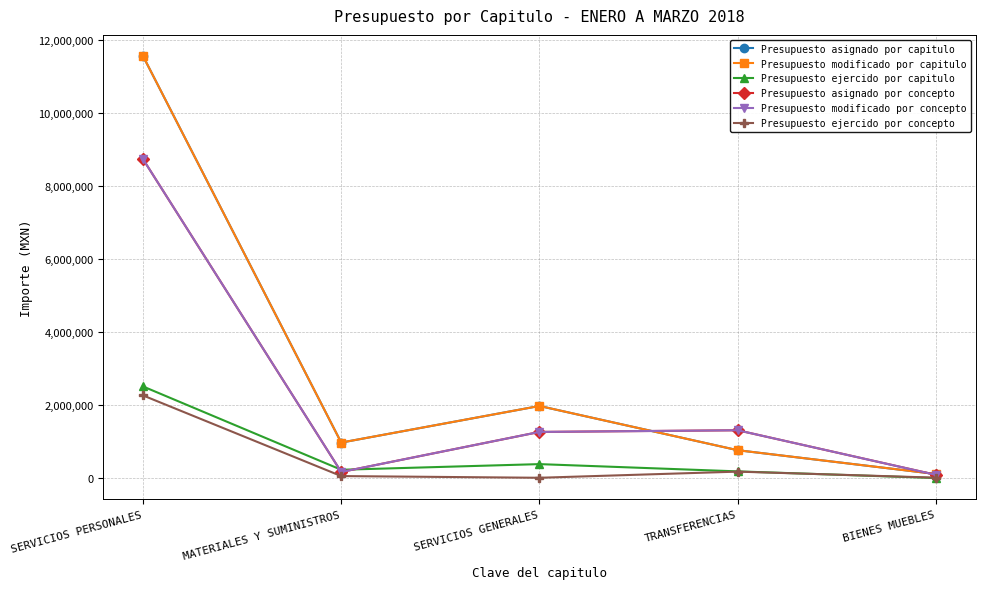

What is the label of the 5th point from the left?

BIENES MUEBLES